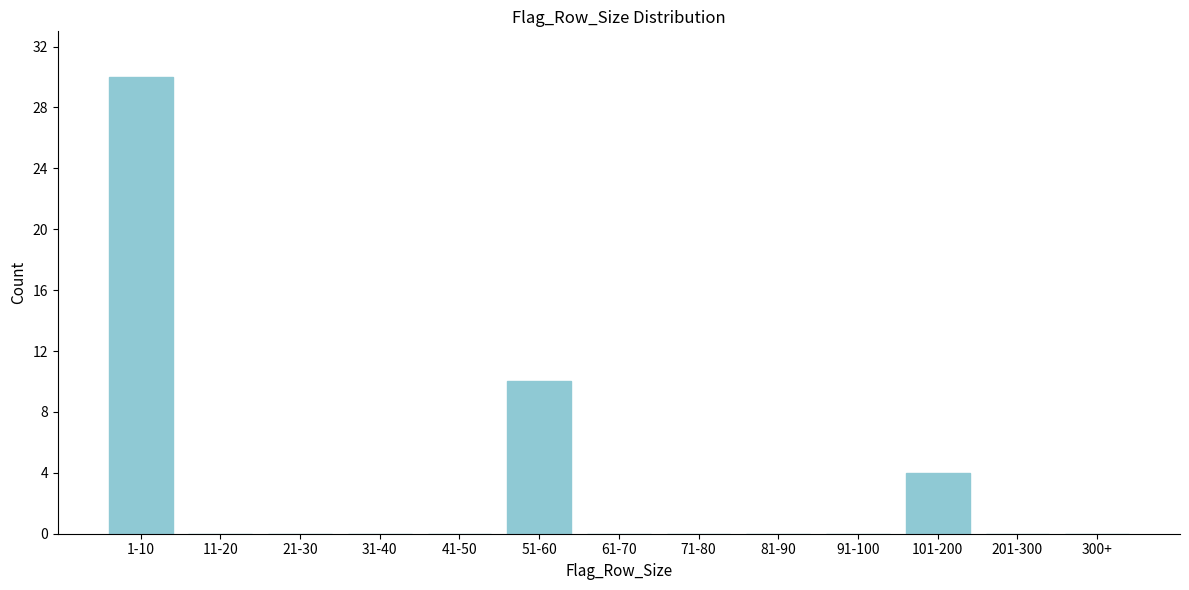

Reading right to left, list all the values displayed in this chart.

300+=0	201-300=0	101-200=4	91-100=0	81-90=0	71-80=0	61-70=0	51-60=10	41-50=0	31-40=0	21-30=0	11-20=0	1-10=30